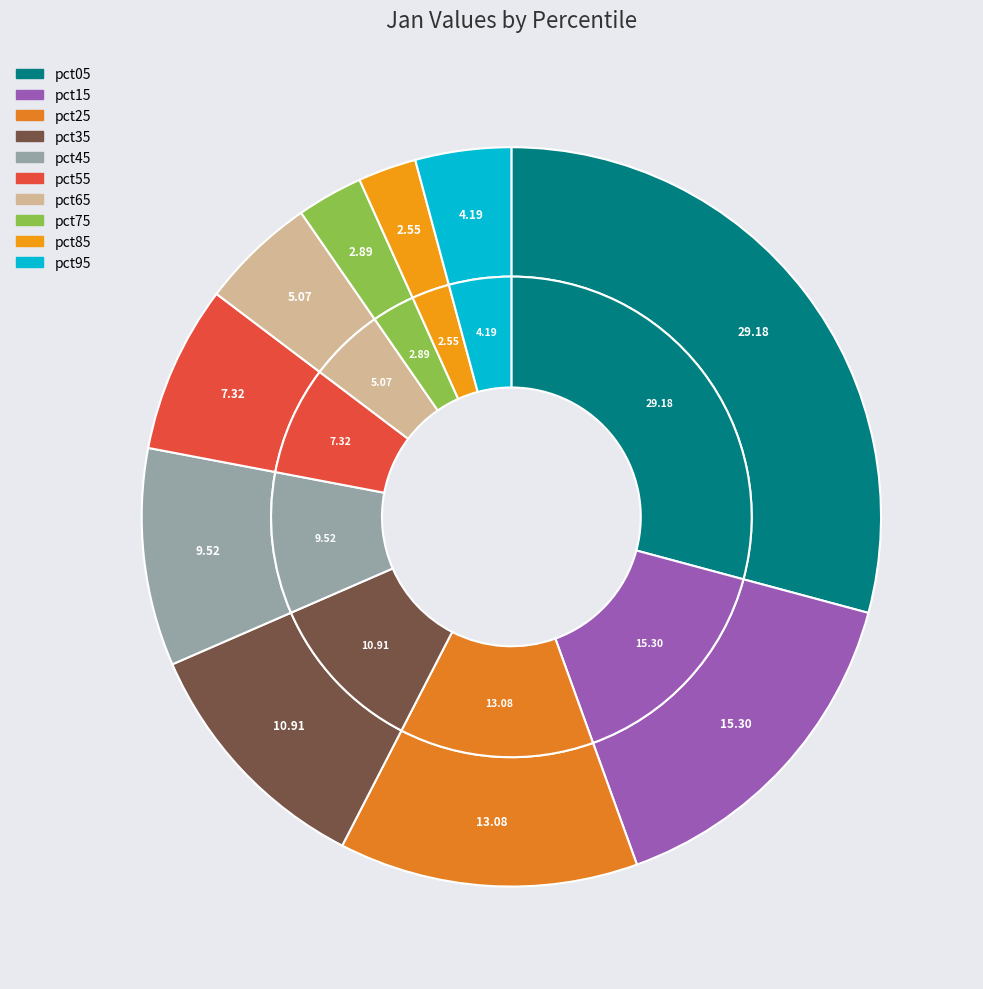

What is the smallest slice in the pie chart?

pct85